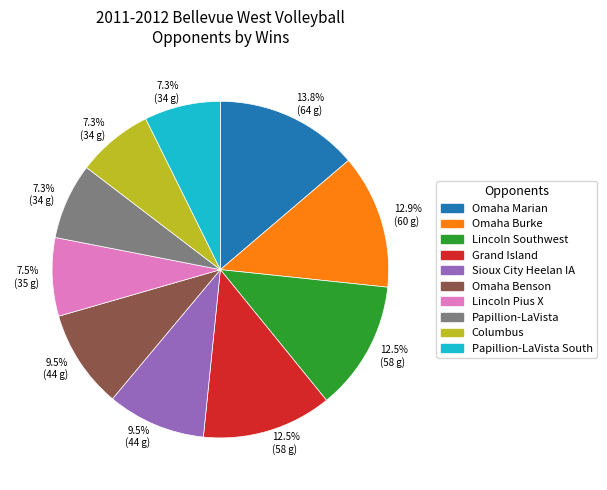

Which slice is the largest?

Omaha Marian